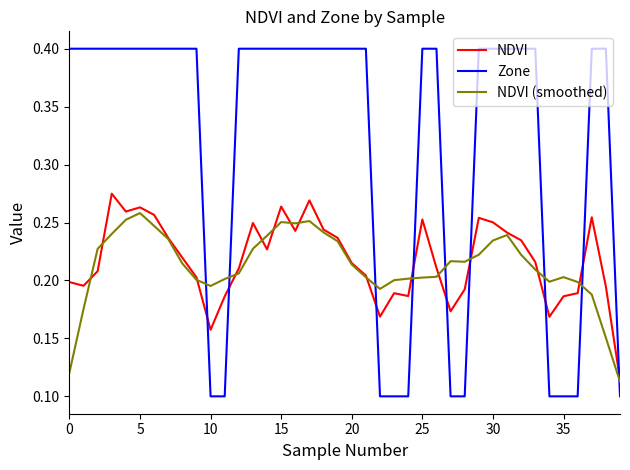

Which series has the widest spread of values?

Zone